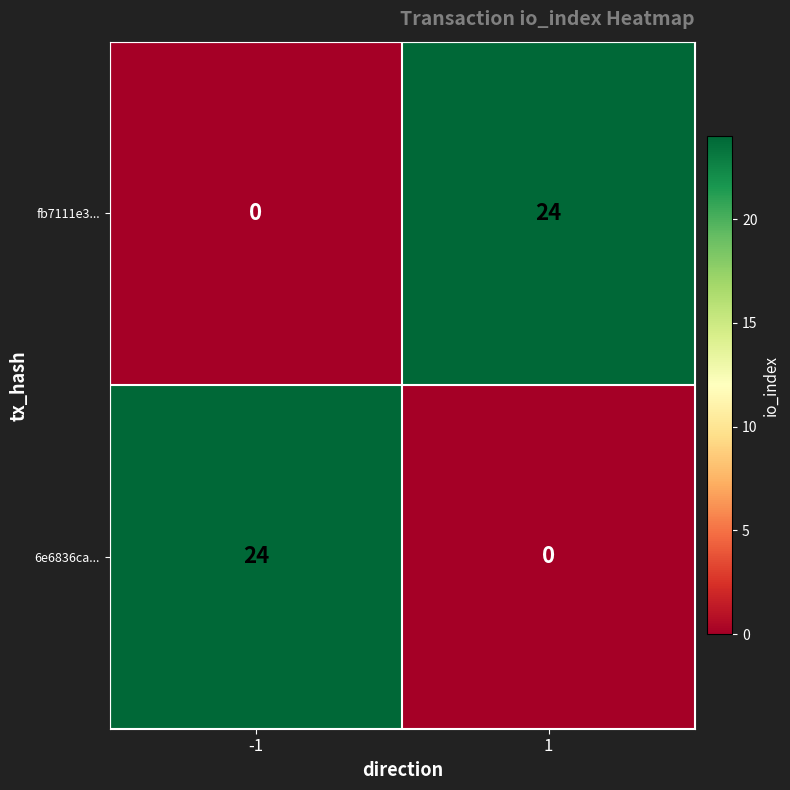

Is the value of fb7111e3... at -1 greater than the value of 6e6836ca... at -1?

No